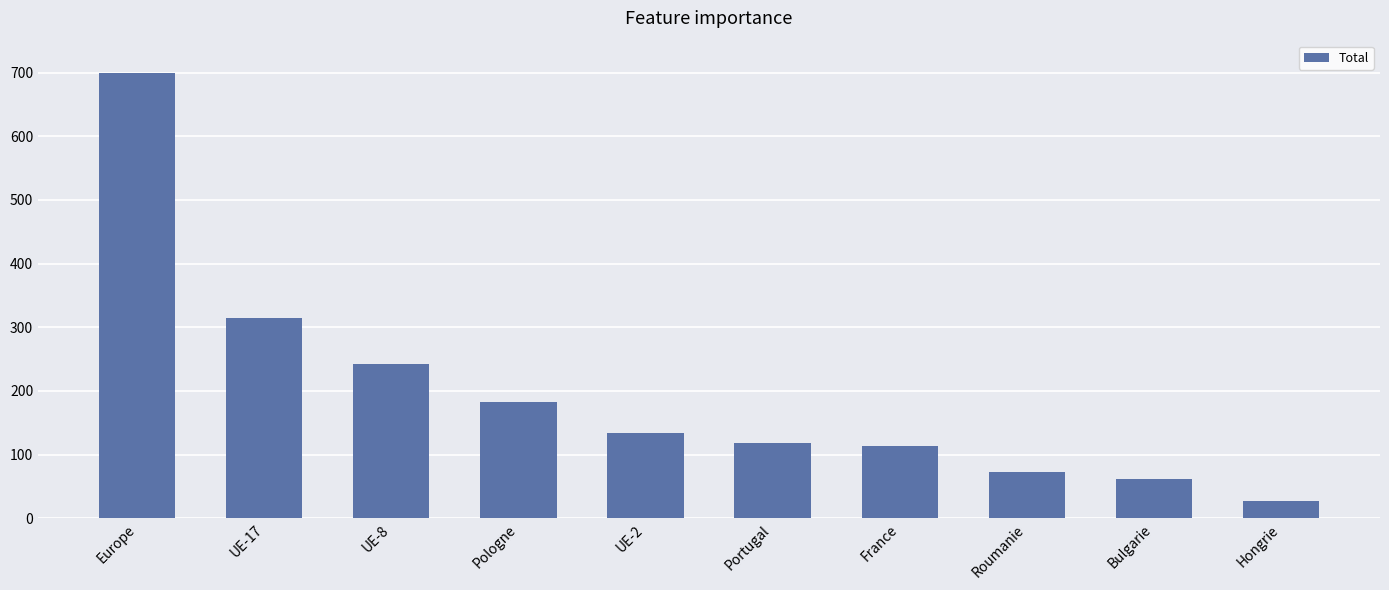

Where does the data first go above 134?

Europe